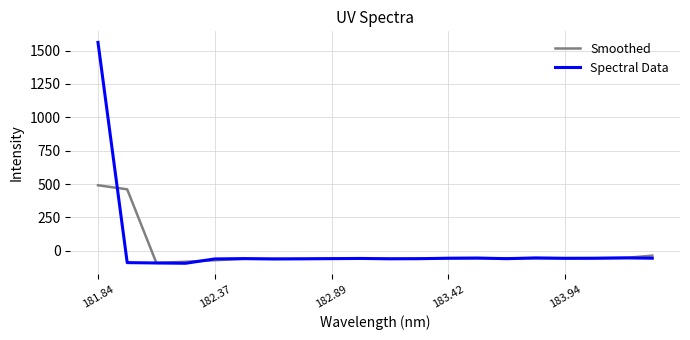

Rank the series by their maximum value, from lowest to highest.

Smoothed, Spectral Data